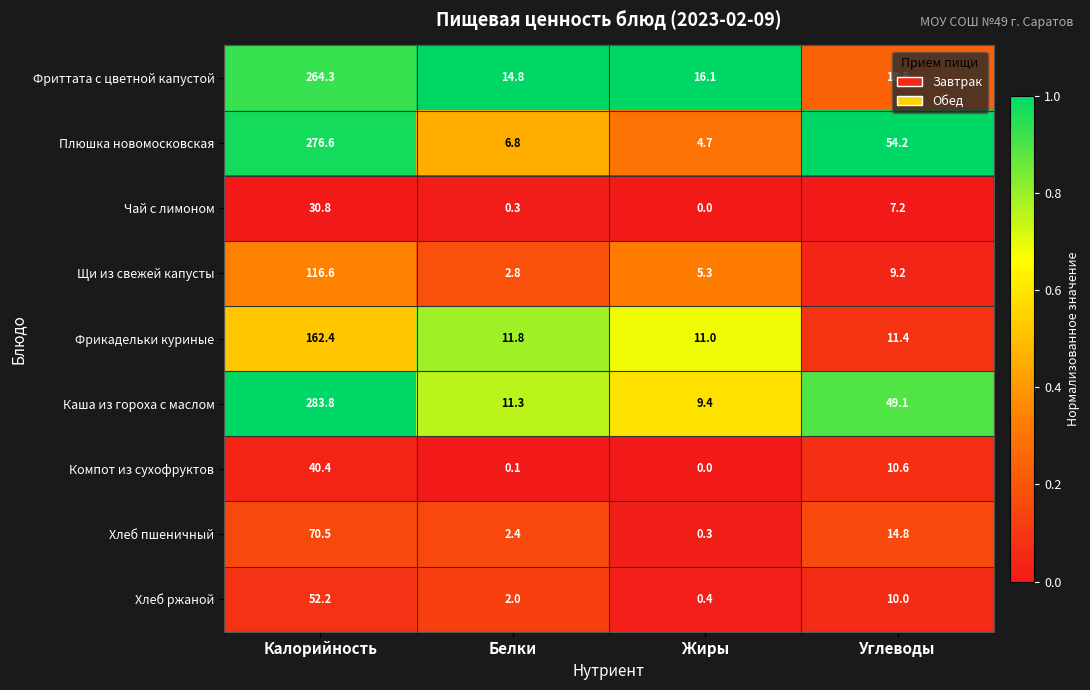

Rank the series by their maximum value, from highest to lowest.

Каша из гороха с маслом, Плюшка новомосковская, Фриттата с цветной капустой, Фрикадельки куриные, Щи из свежей капусты, Хлеб пшеничный, Хлеб ржаной, Компот из сухофруктов, Чай с лимоном